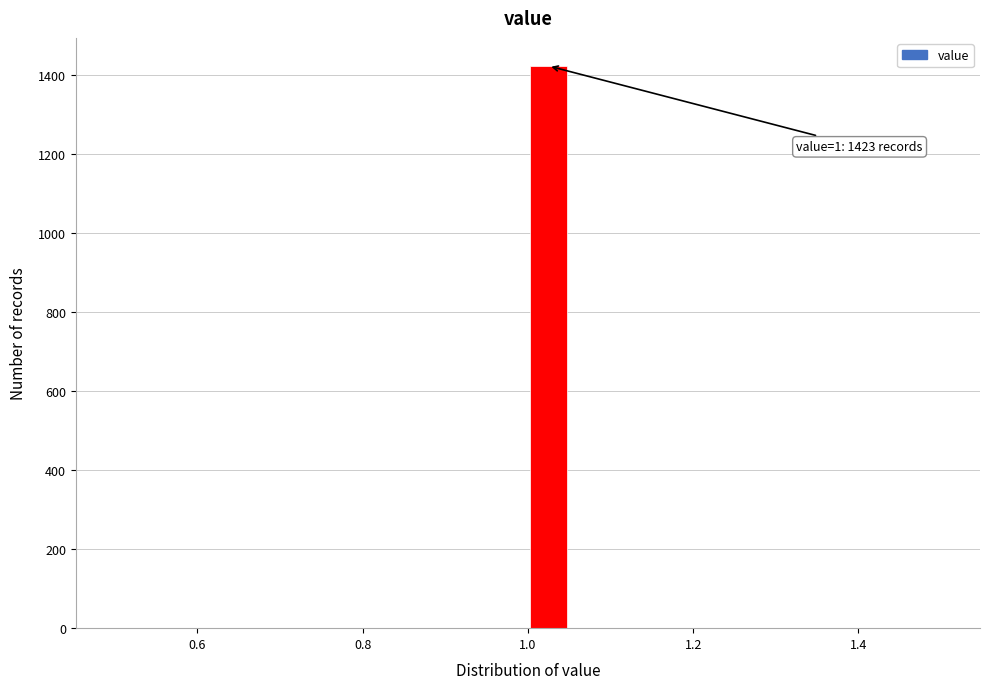

Around what value on the x-axis is the tallest bar? Give the approximate position of its centre, as read against the axis.

1.02